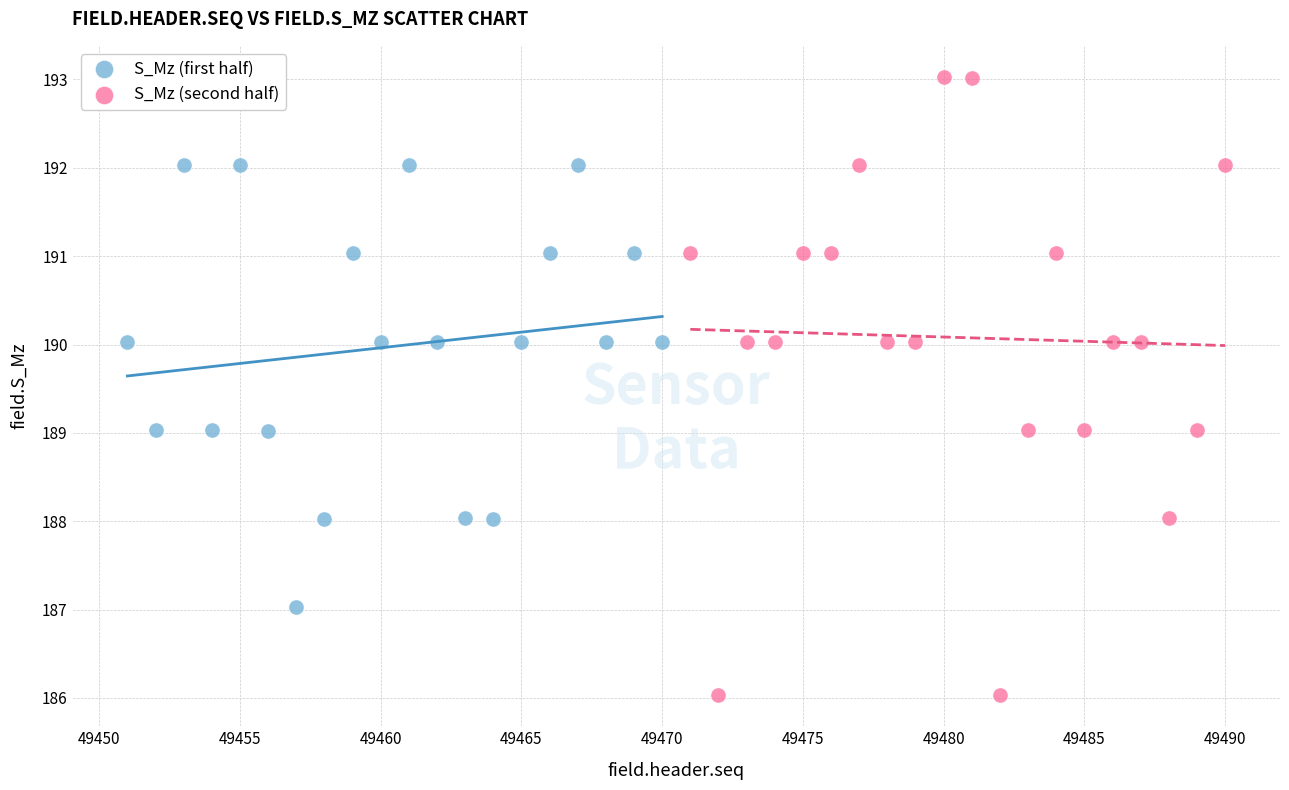

Which series has the widest spread of Y values?

S_Mz (second half)